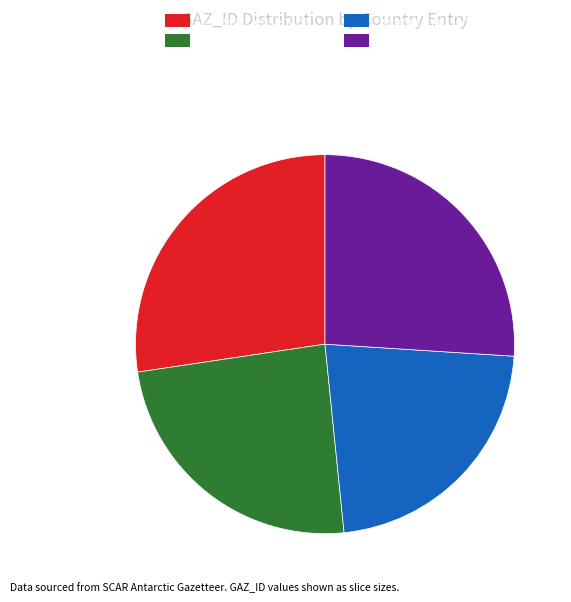

Between Kirwan Inlet (USA) and Kirwan Inlet (Russia), which is larger?

Kirwan Inlet (USA)